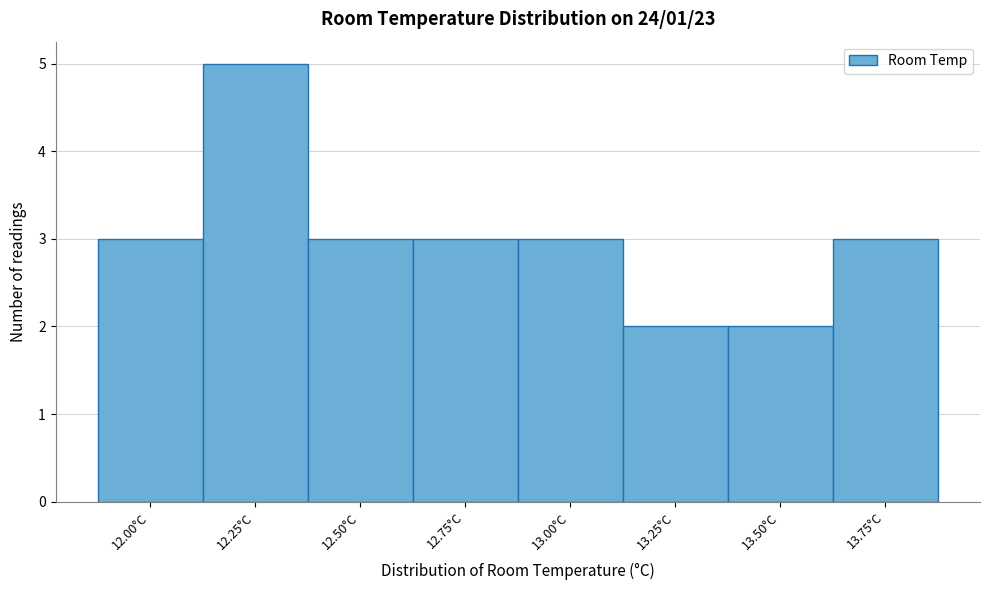

Reading left to right, what are all the values shown in this chart?

12.00°C=3	12.25°C=5	12.50°C=3	12.75°C=3	13.00°C=3	13.25°C=2	13.50°C=2	13.75°C=3